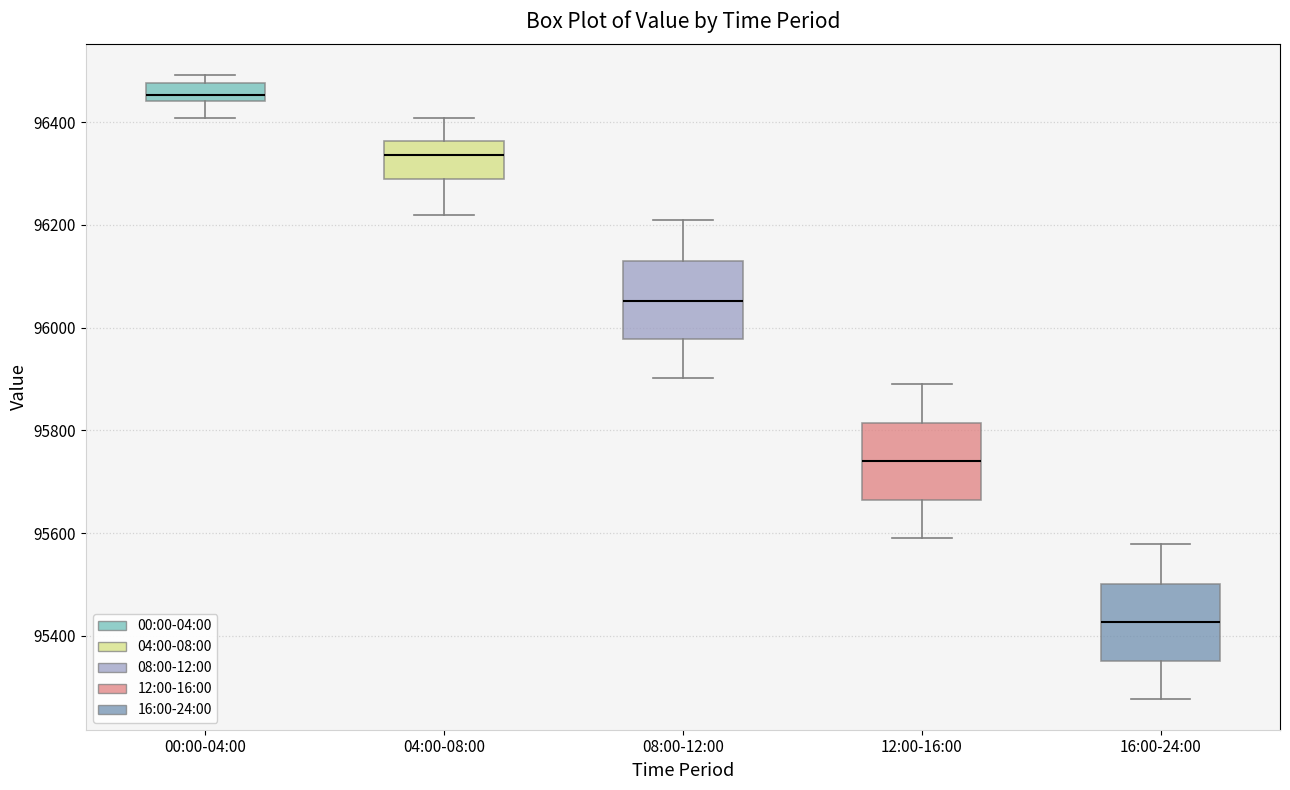

Which box has the lowest median line?

16:00-24:00